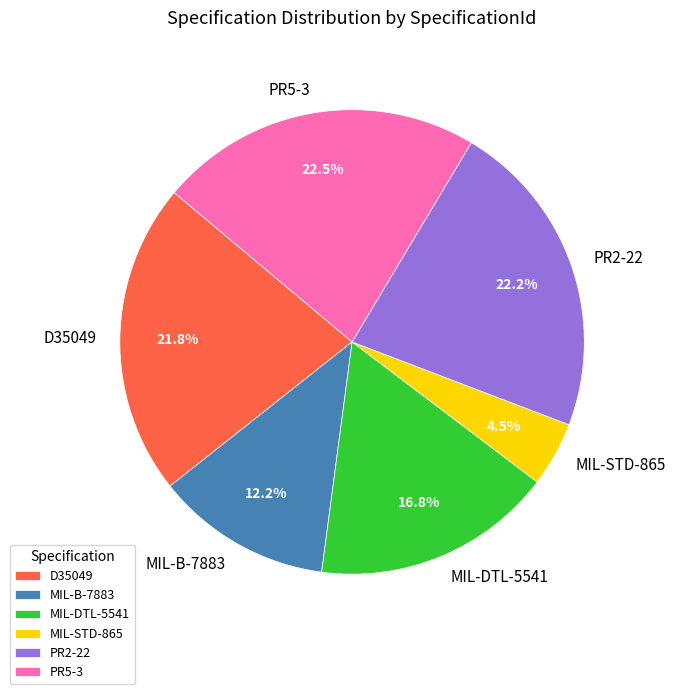

To the nearest percent, what is the difference between the largest and smallest slice percentages?

18%